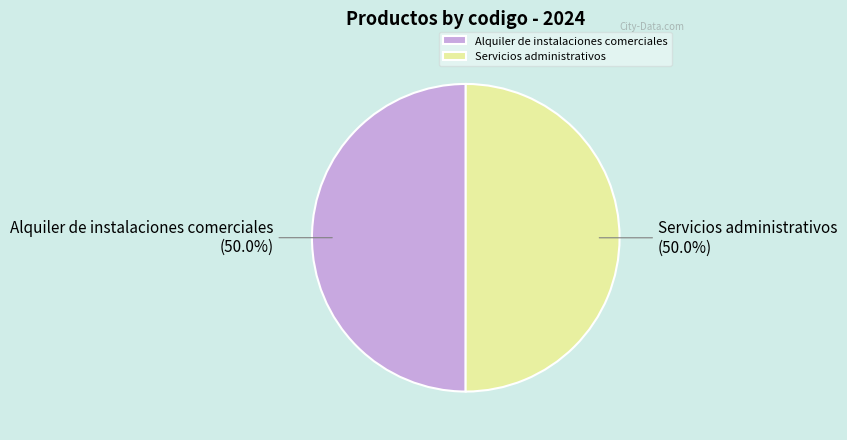

What portion of the pie excludes Alquiler de instalaciones comerciales?

50.0%